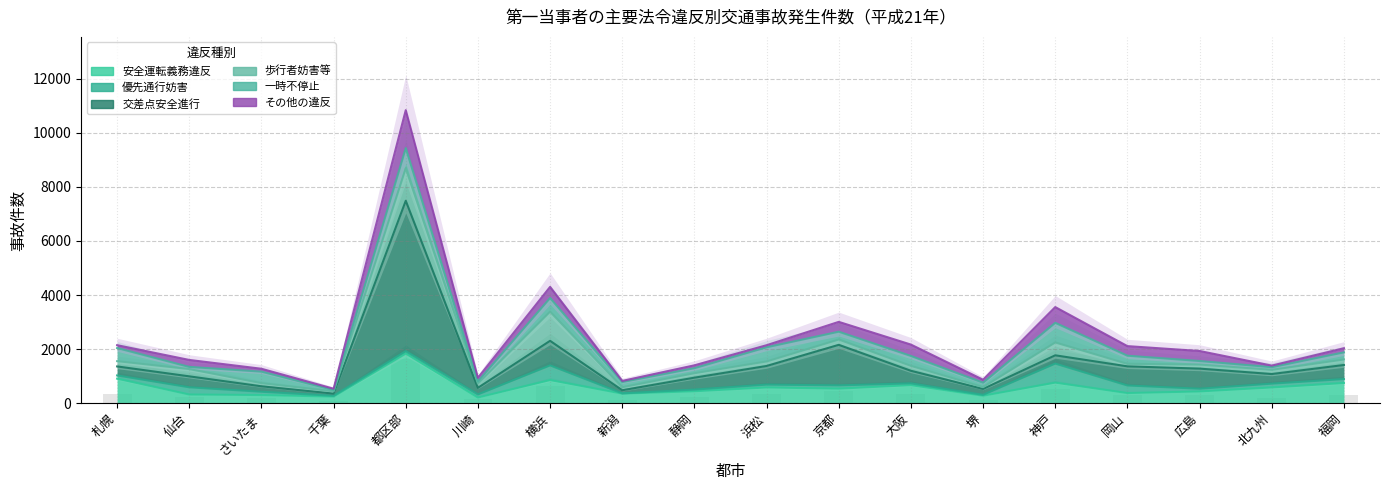

Which series changed the most between 静岡 and 北九州?

安全運転義務違反